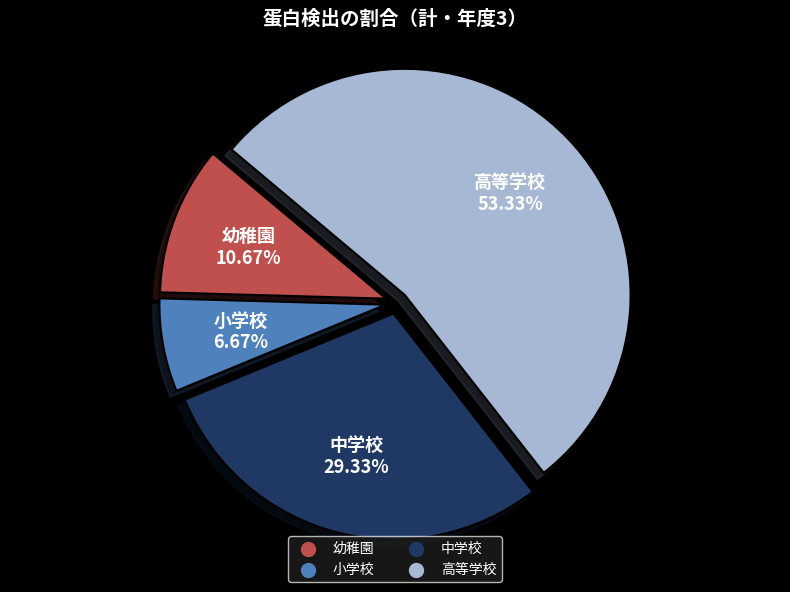

How many slices are in this pie chart?

4